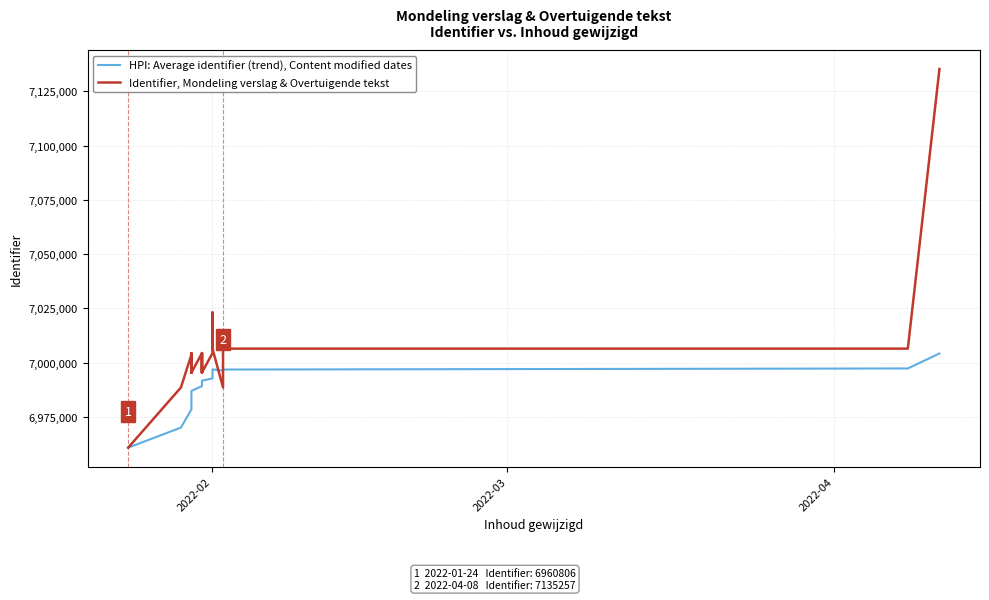

How many data points in Identifier, Mondeling verslag & Overtuigende tekst are above 7004366?

9